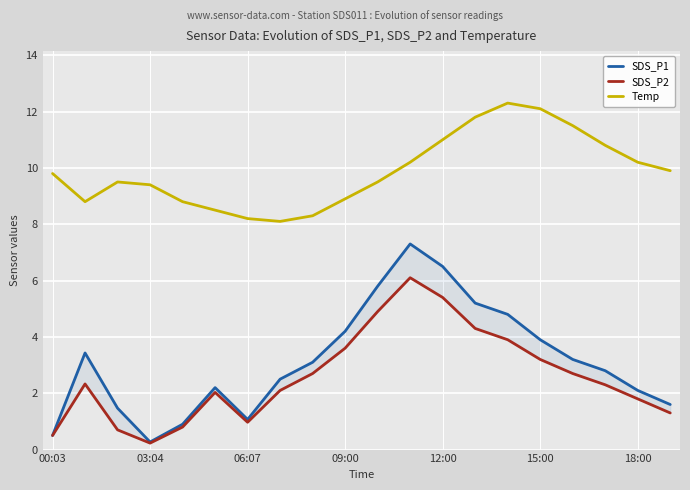

Is this an area chart (filled region under the line)?

No